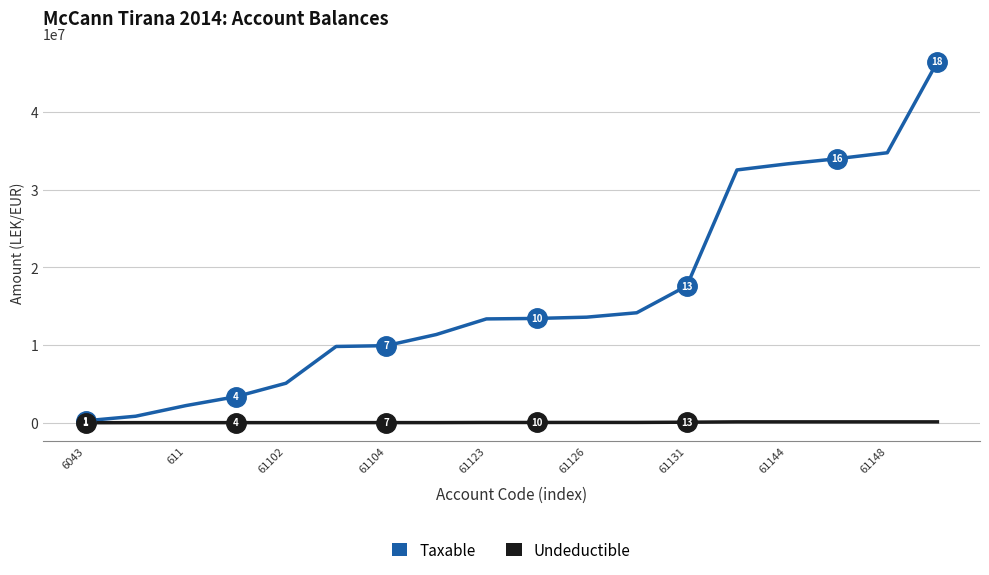

Which series has the largest total across all categories?

Taxable